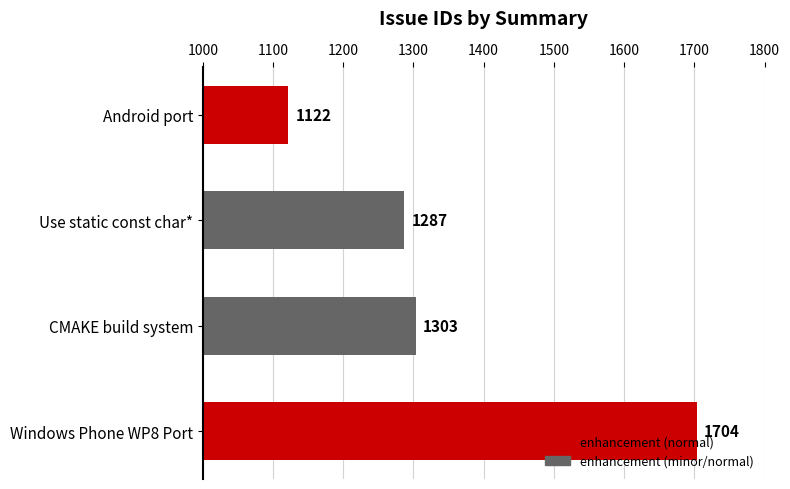

What is the value of the 4th bar from the top?

1704